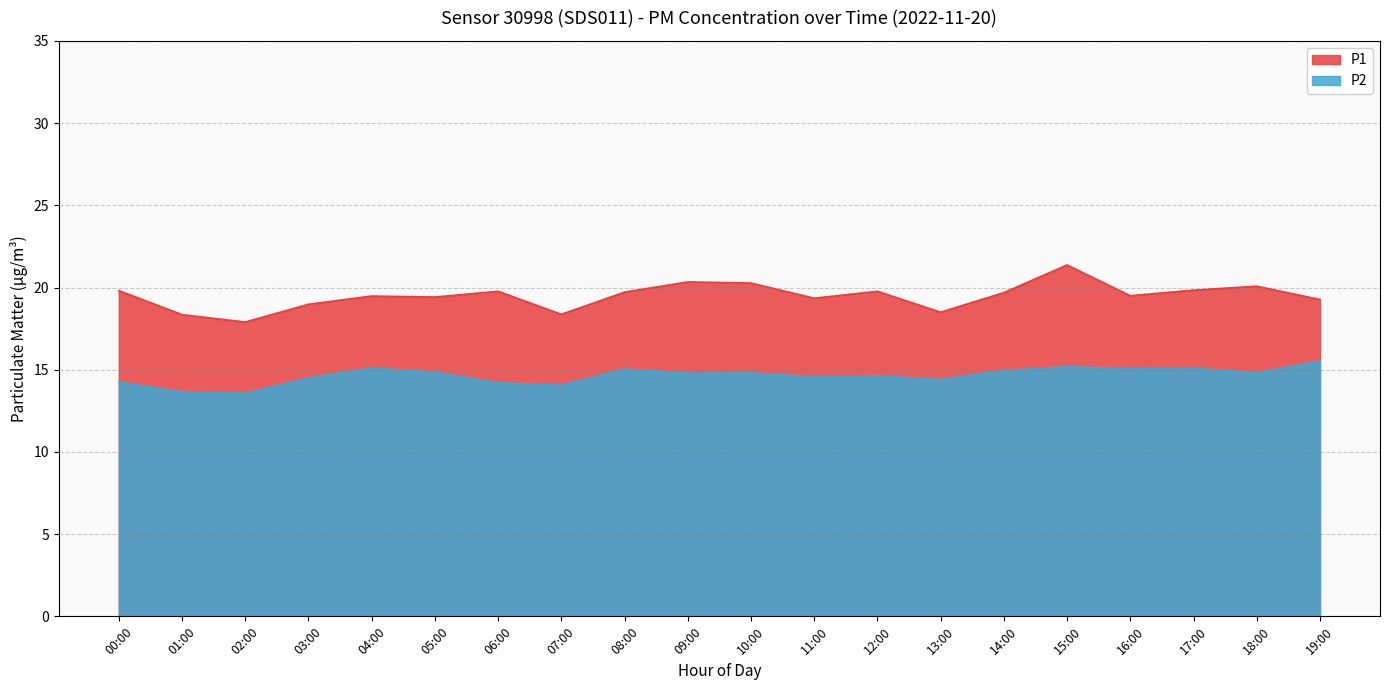

List the series in order of their overall mean, lowest first.

P2, P1